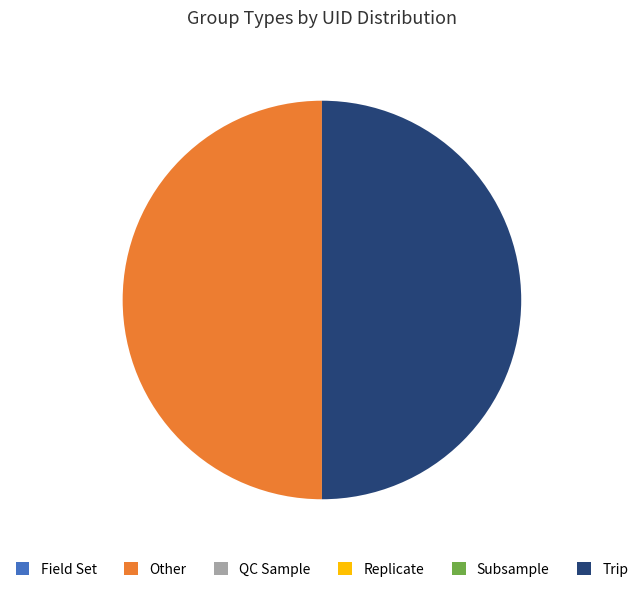

True or false: Trip accounts for 37% of the total.

False